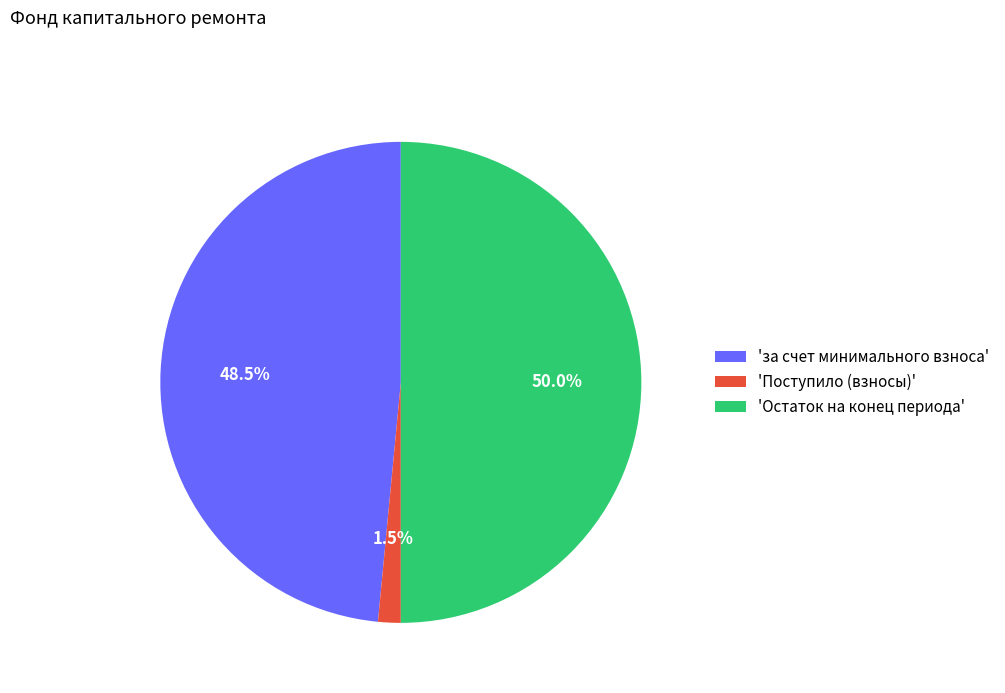

Combined, what portion of the pie is 'за счет минимального взноса' and 'Остаток на конец периода'?

98.5%